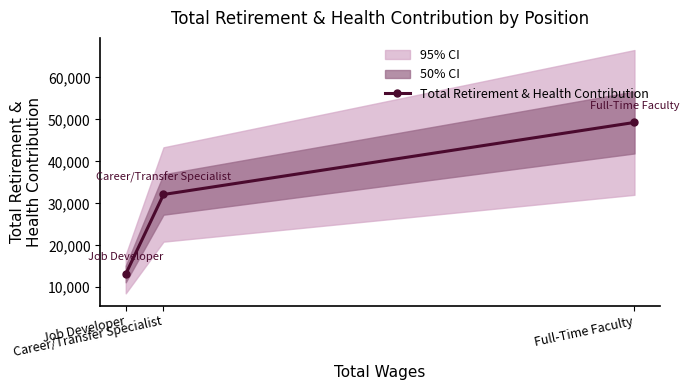

Does the chart have visible grid lines?

No